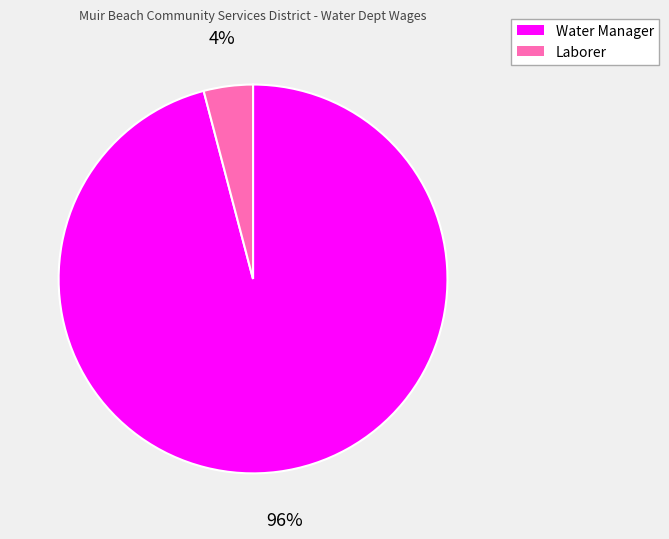

Count the number of slices in the pie.

2